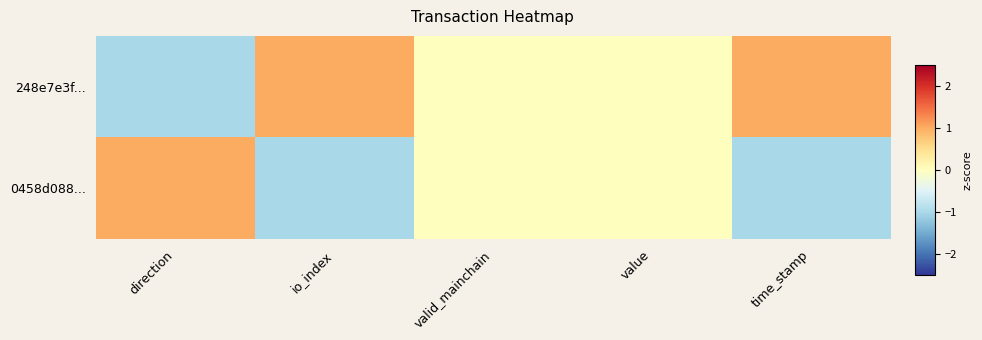

Which series changed the most between io_index and valid_mainchain?

248e7e3f...